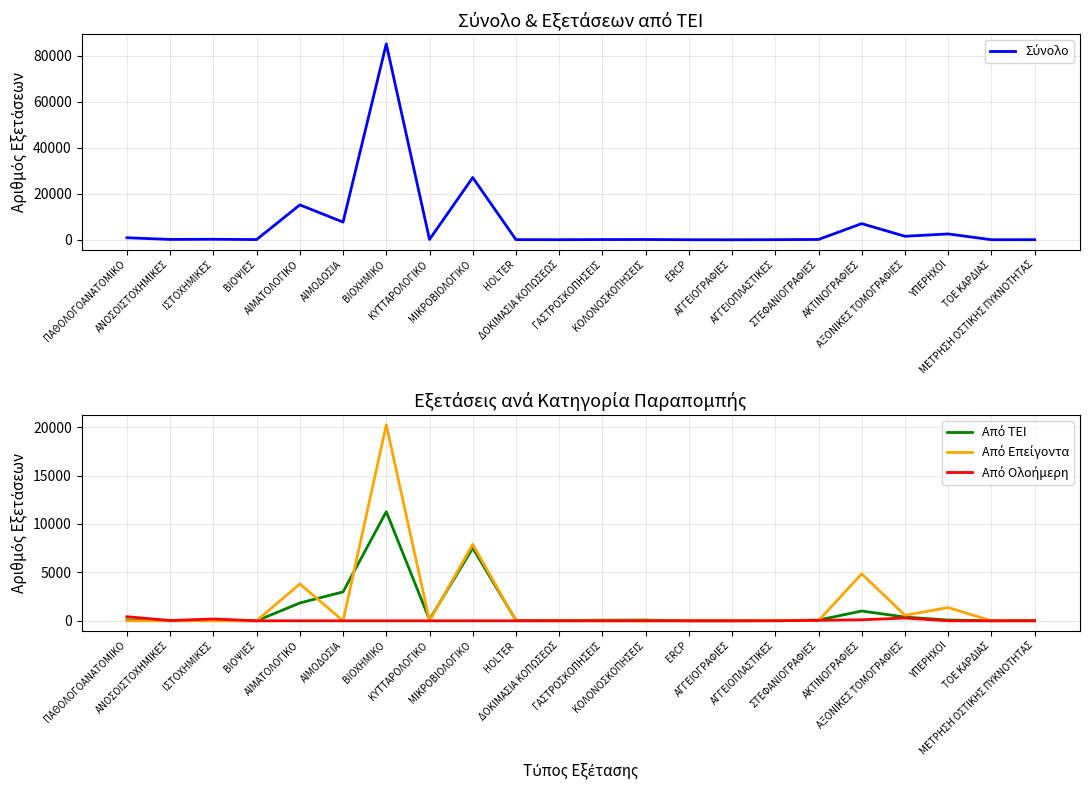

Reading left to right, extract all data points from this chart.

Σύνολο: 888	154	229	96	15170	7692	85148	142	27060	62	37	97	126	23	2	50	146	7022	1534	2544	35	43
Από ΤΕΙ: 95	17	27	0	1843	2988	11270	123	7516	49	27	69	76	0	0	19	79	1012	388	79	5	43
Από Επείγοντα: 0	0	0	0	3812	0	20234	0	7900	0	0	0	0	0	0	29	19	4852	570	1369	0	0
Από Ολοήμερη: 422	31	190	0	0	0	0	0	0	0	0	0	0	0	0	0	46	108	286	0	0	0